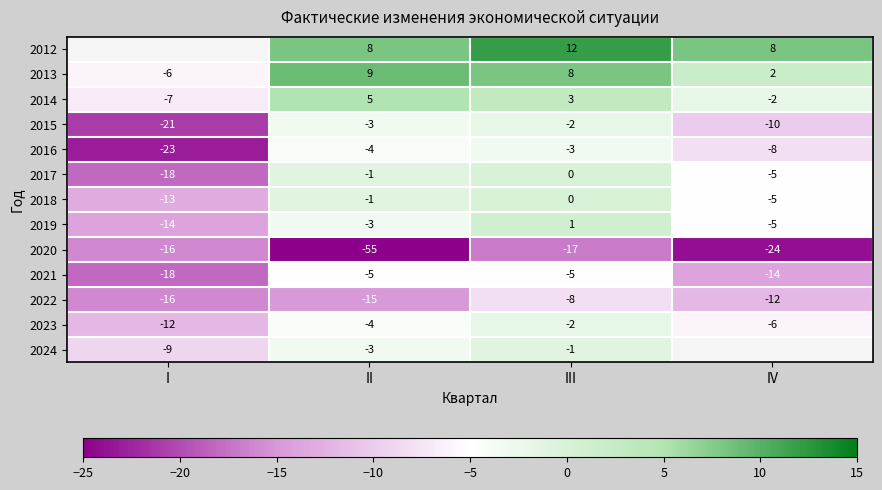

What is the difference between the 2019 values at III and I?

15